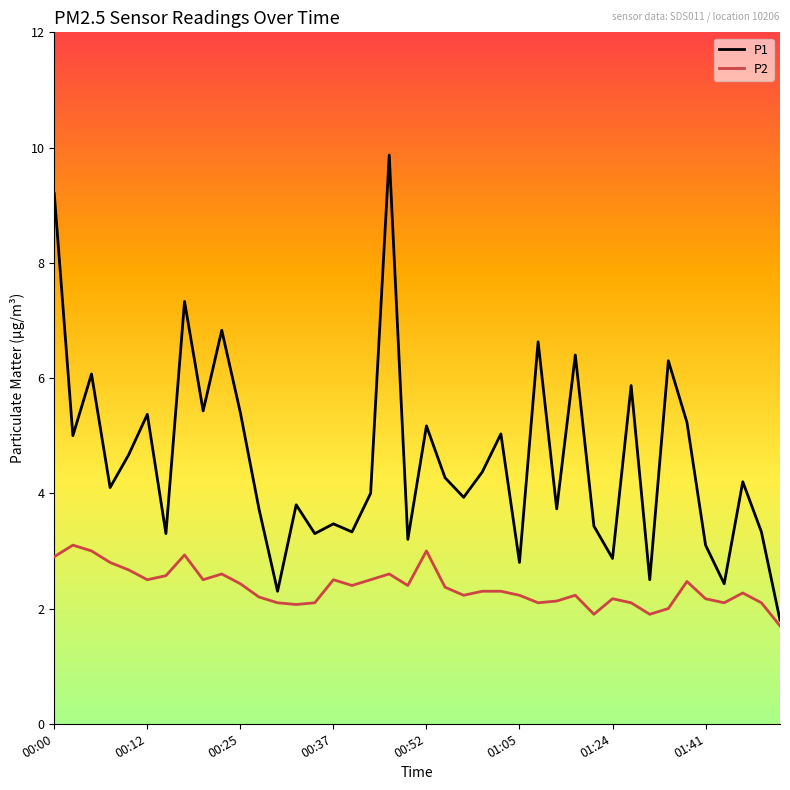

What is the maximum value shown in the chart?

9.9